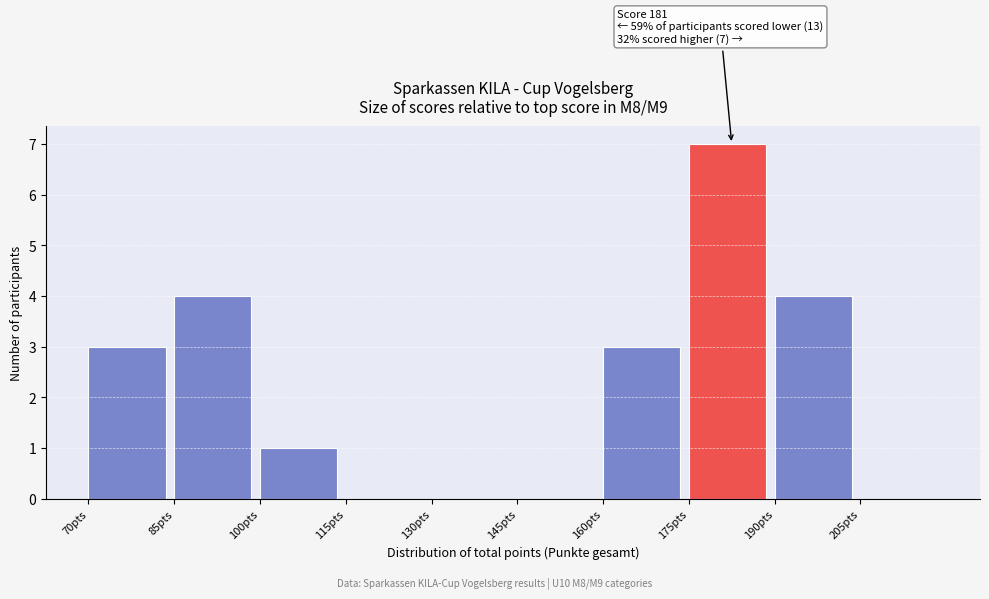

Which range on the x-axis has the tallest bar?

175 to 190